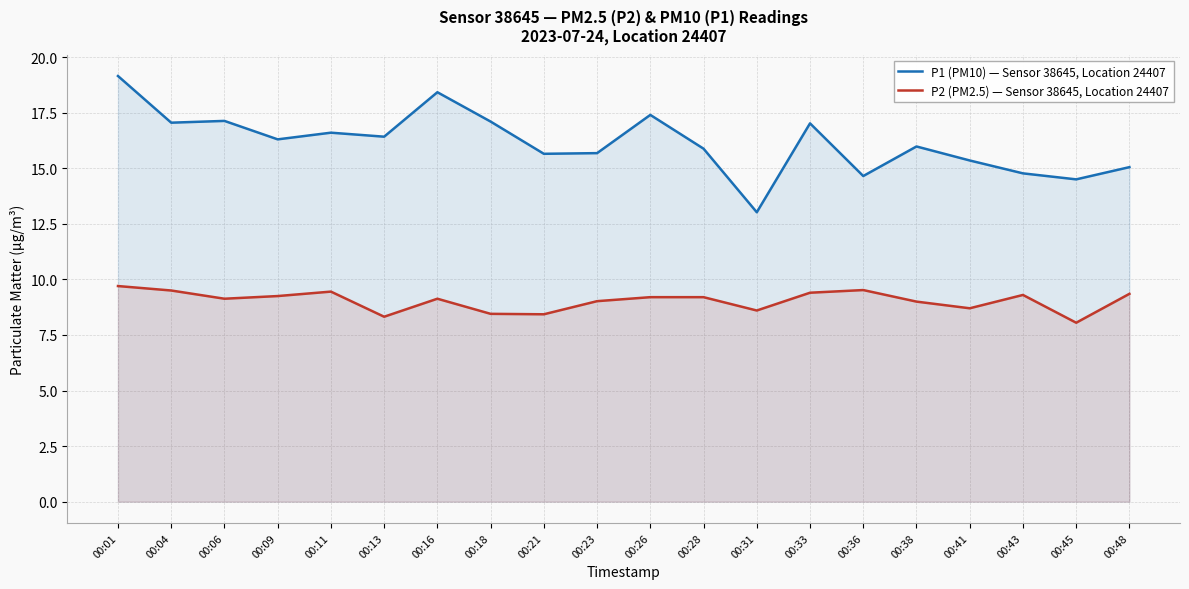

Does the chart have visible grid lines?

Yes